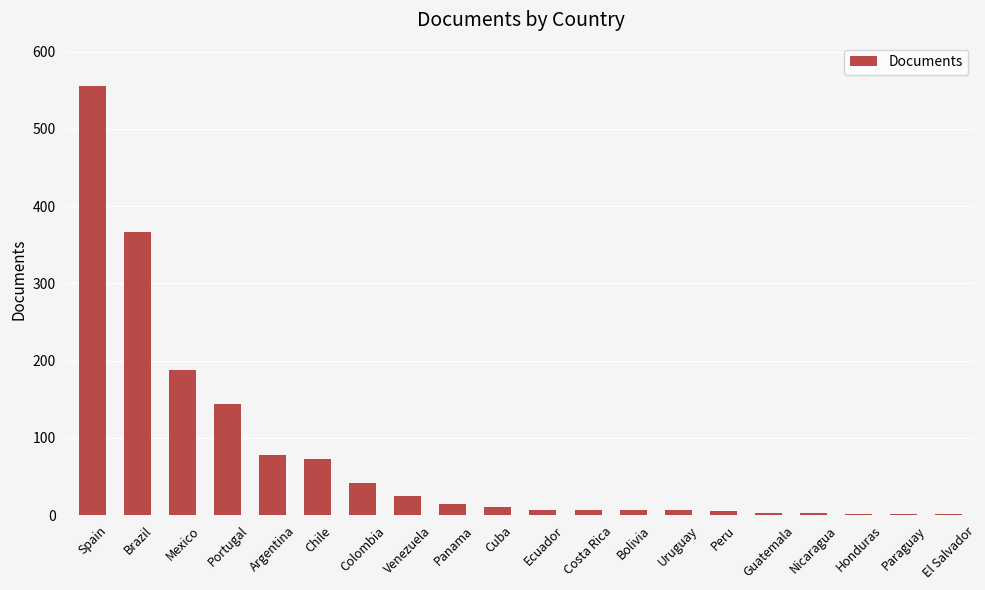

What is the sum of all values?

1536